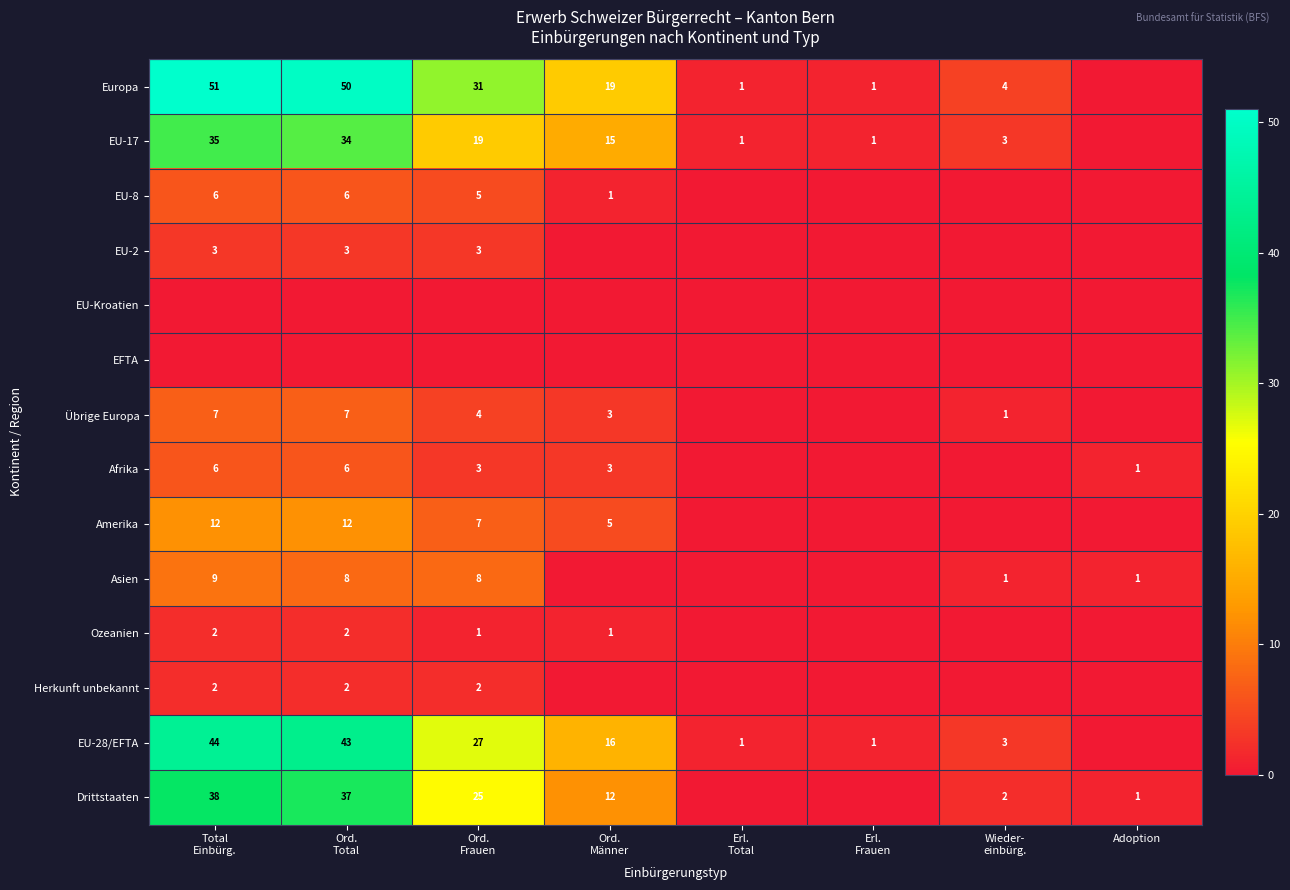

Between Erl.
Frauen and Ord.
Total, which is larger?

Ord.
Total